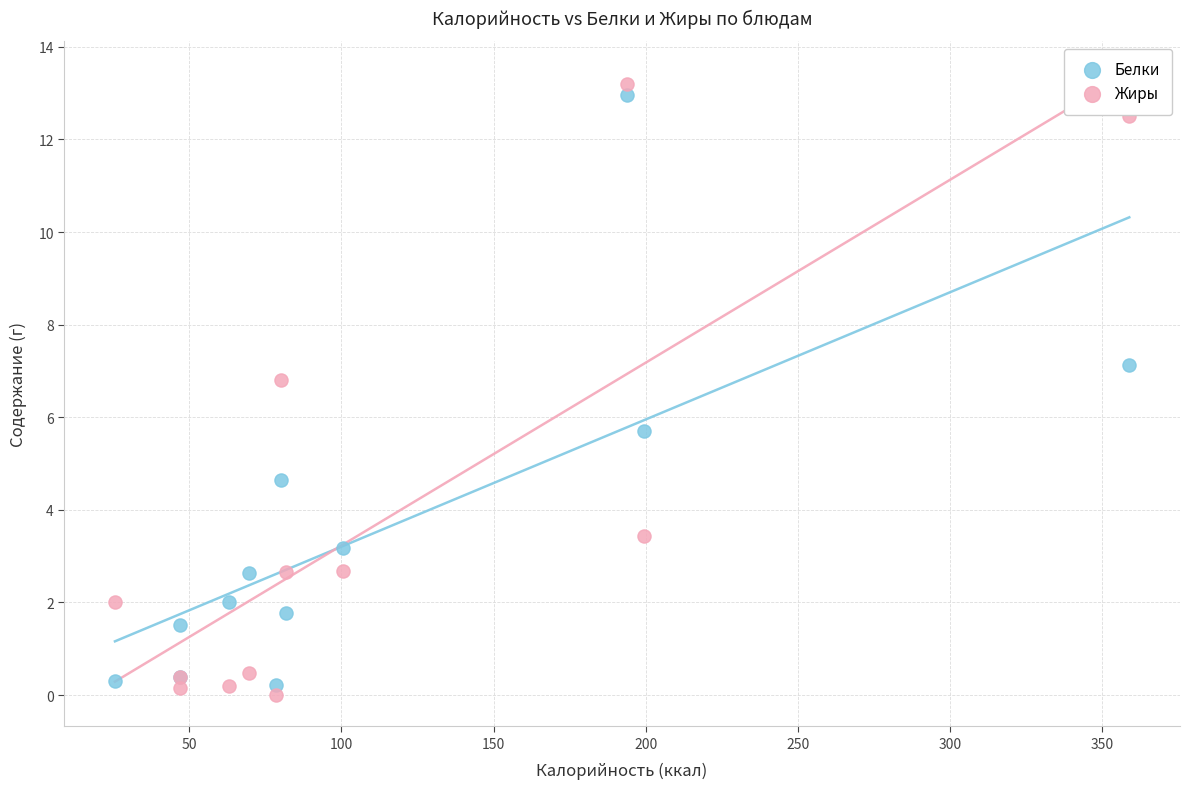

Which series contains the lowest Y value?

Жиры